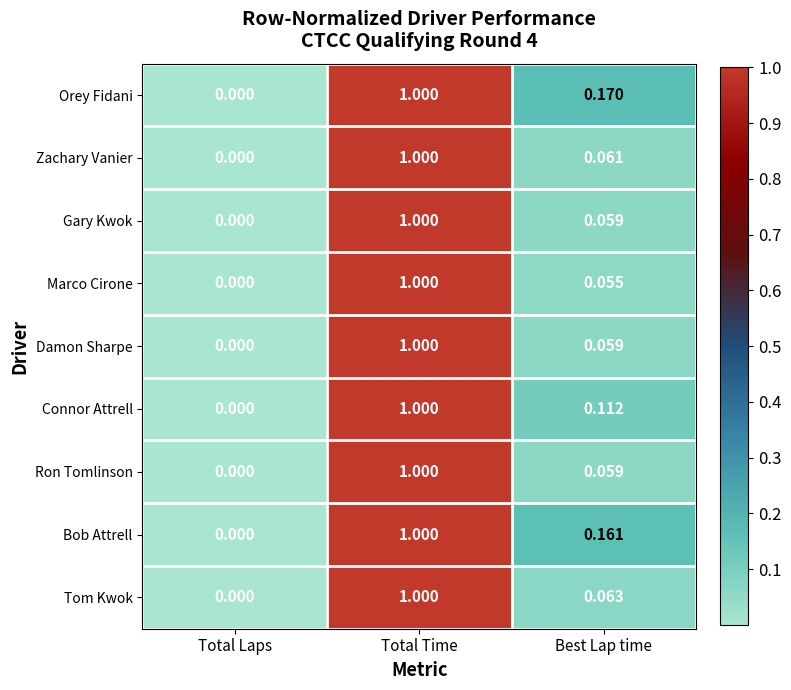

At which category does the chart reach its minimum across all series?

Total Laps